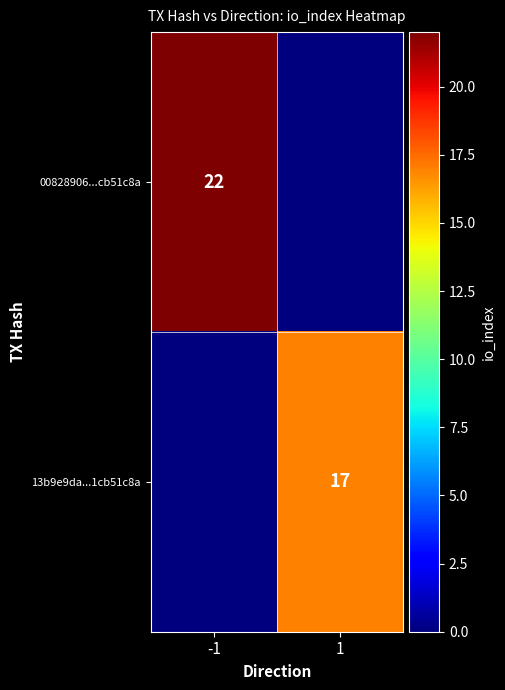

At which category is the sum across all series the highest?

-1